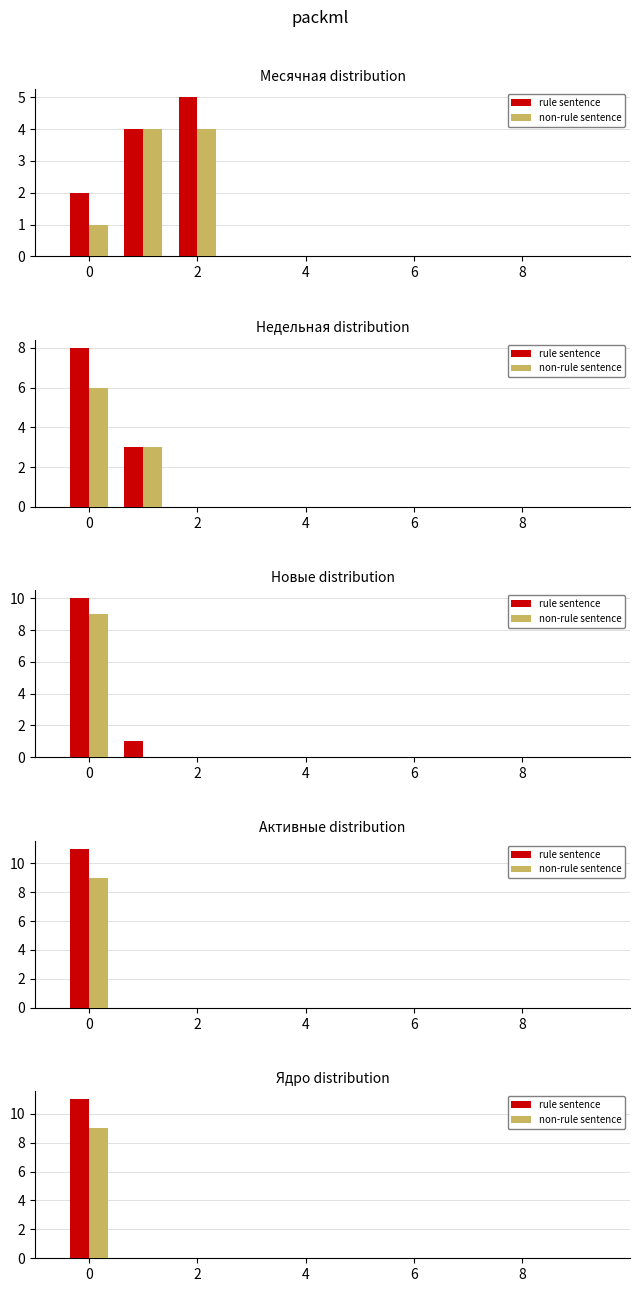

What is the spread (max minus min) of values at 0?

1